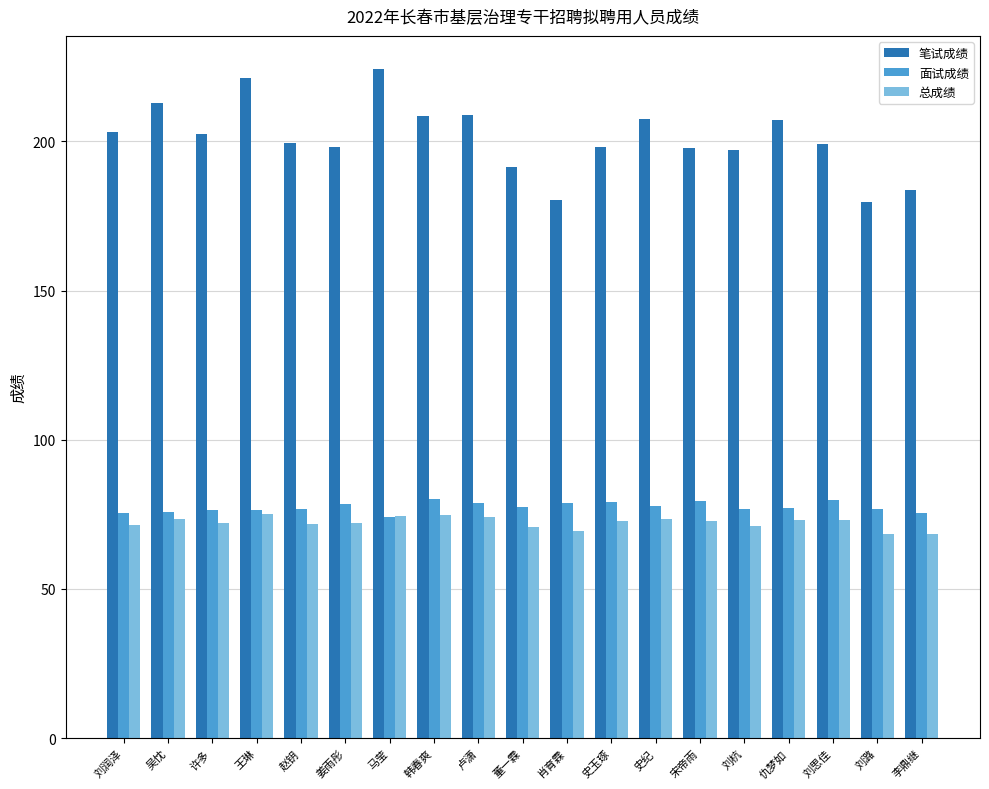

What value does the 总成绩 series have at 吴忱?

73.4